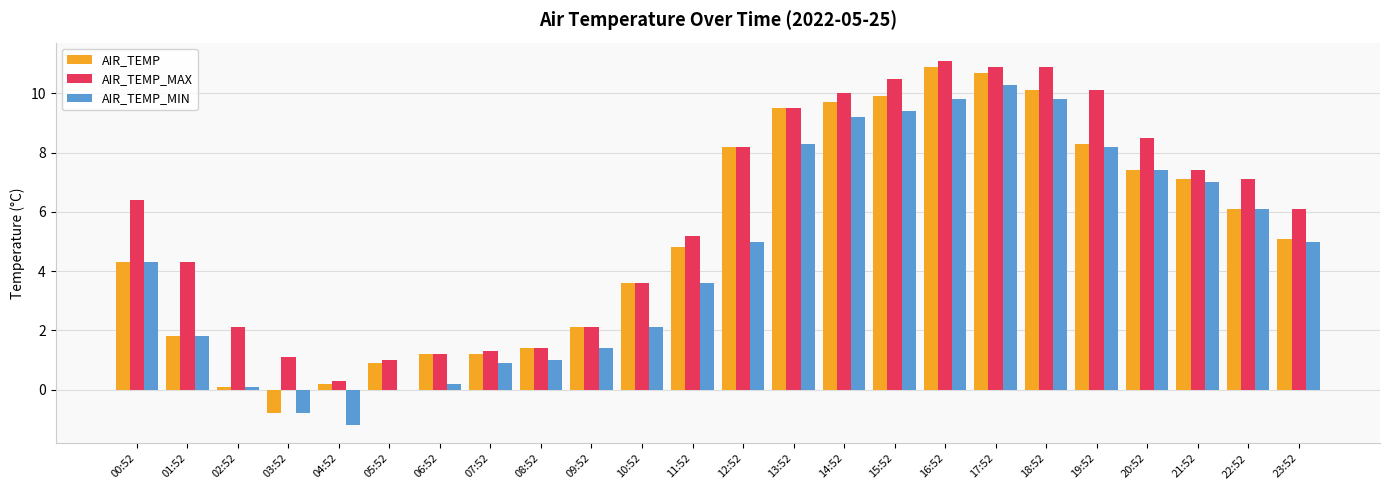

The value of AIR_TEMP_MAX at 22:52 is 11.5. True or false?

False